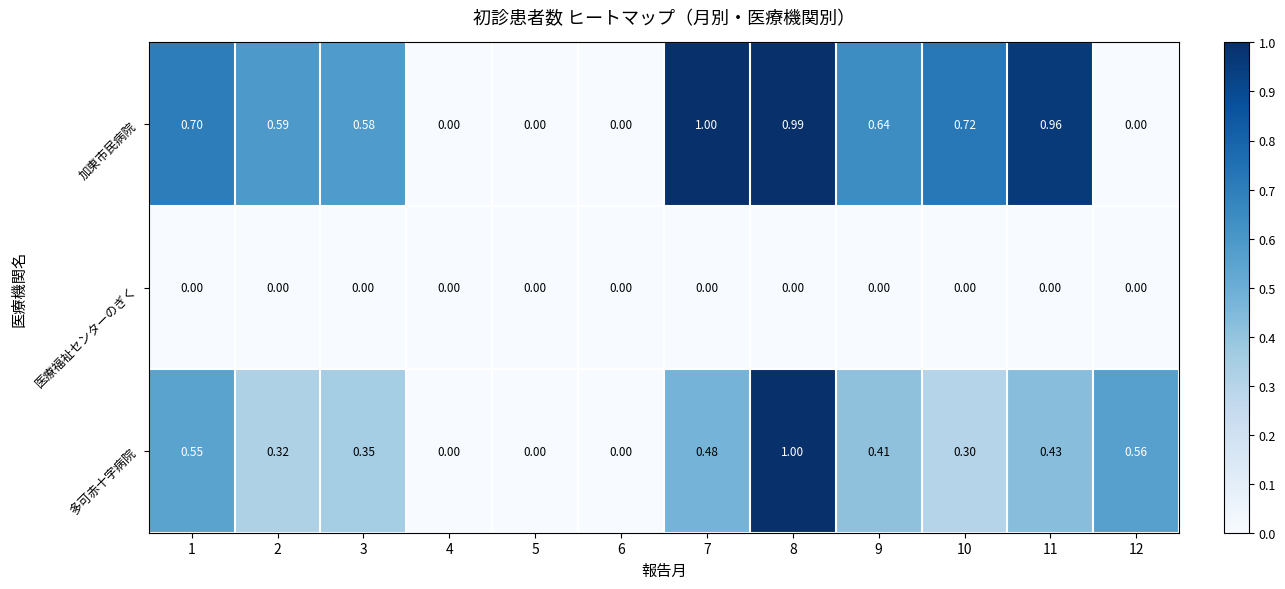

Which series has the largest total across all categories?

加東市民病院